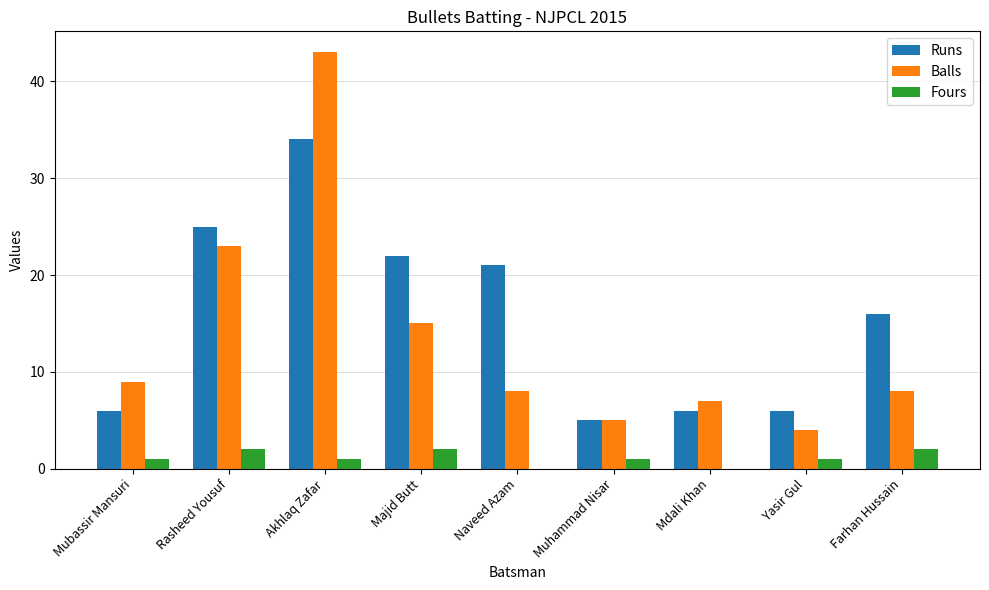

What is the sum of the Runs values at Mubassir Mansuri and Majid Butt?

28